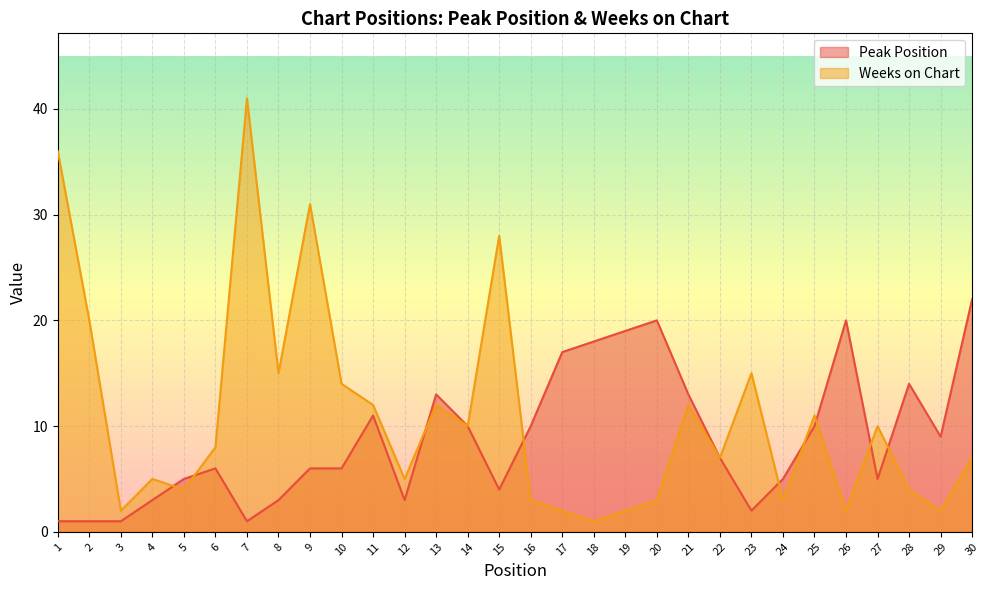

Reading right to left, list all the values displayed in this chart.

Peak Position: 22	9	14	5	20	10	5	2	7	13	20	19	18	17	10	4	10	13	3	11	6	6	3	1	6	5	3	1	1	1
Weeks on Chart: 7	2	4	10	2	11	3	15	7	12	3	2	1	2	3	28	10	12	5	12	14	31	15	41	8	4	5	2	20	36